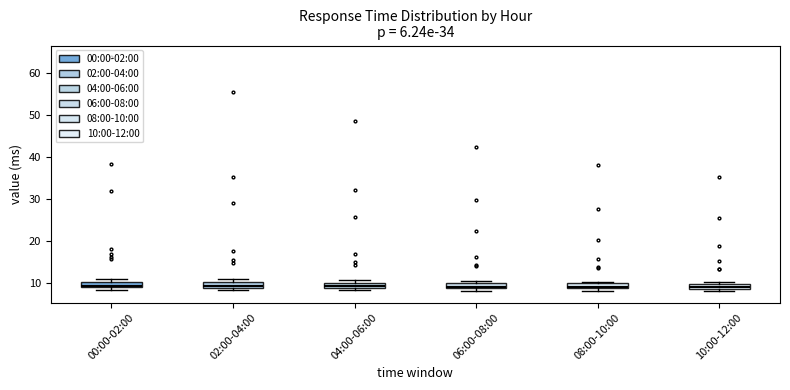

Where is the upper edge of the box for 04:00-06:00 on the y-axis? The values are not printed on the chart, so give them approximately, as read against the axis.

10